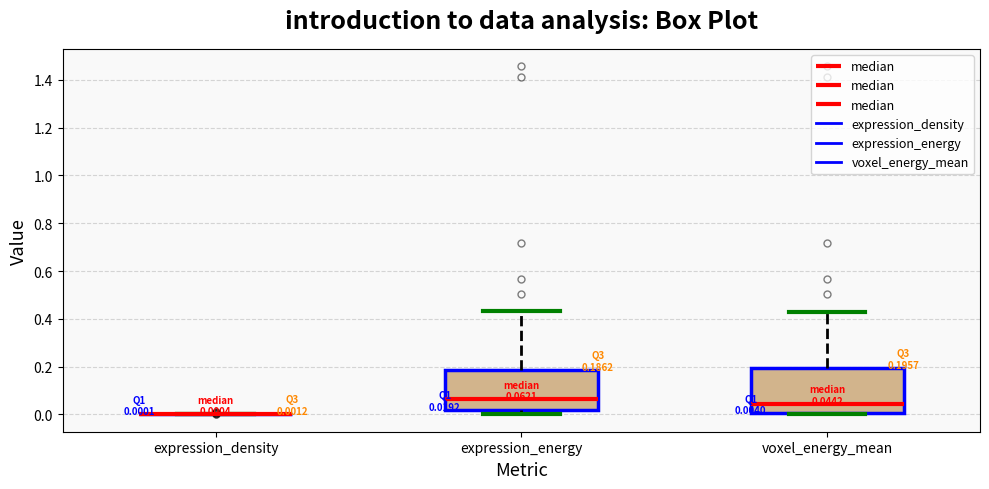

Which box is the tallest, from its lower edge to its upper edge?

voxel_energy_mean